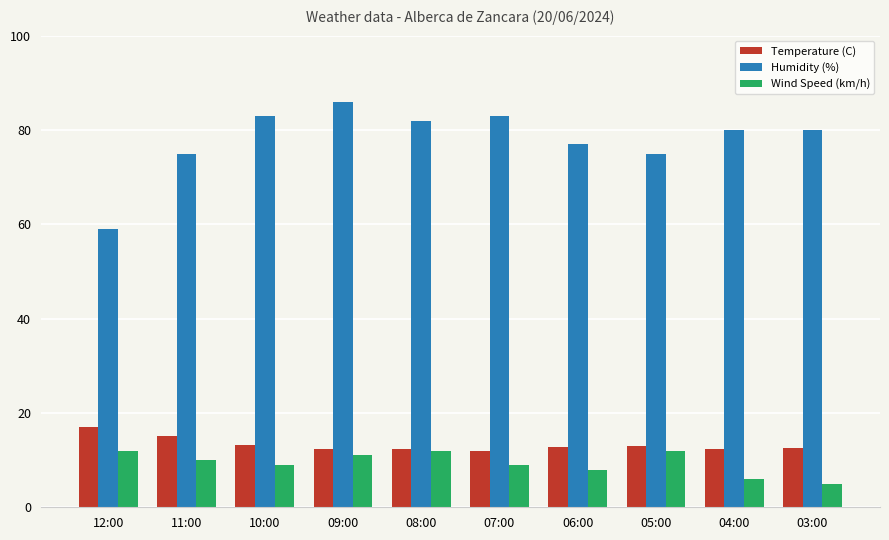

What is the highest value of the Temperature (C) series?

17.0